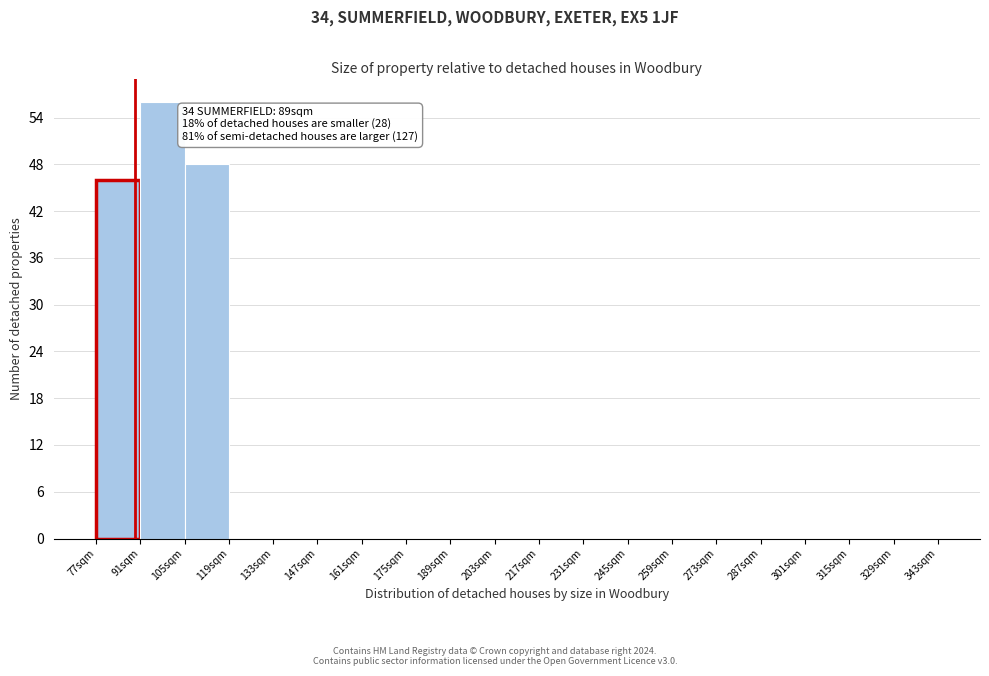

Which range on the x-axis has the tallest bar?

91 to 105